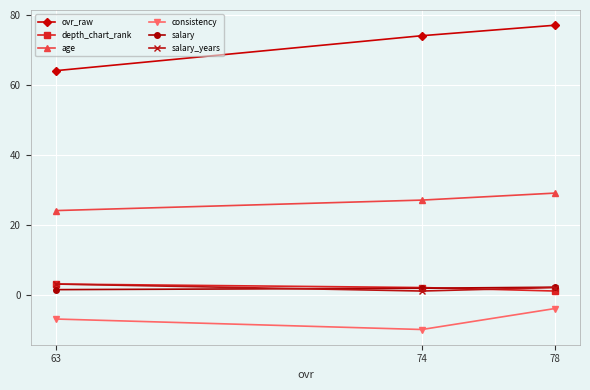

What is the minimum value for consistency?

-10.0